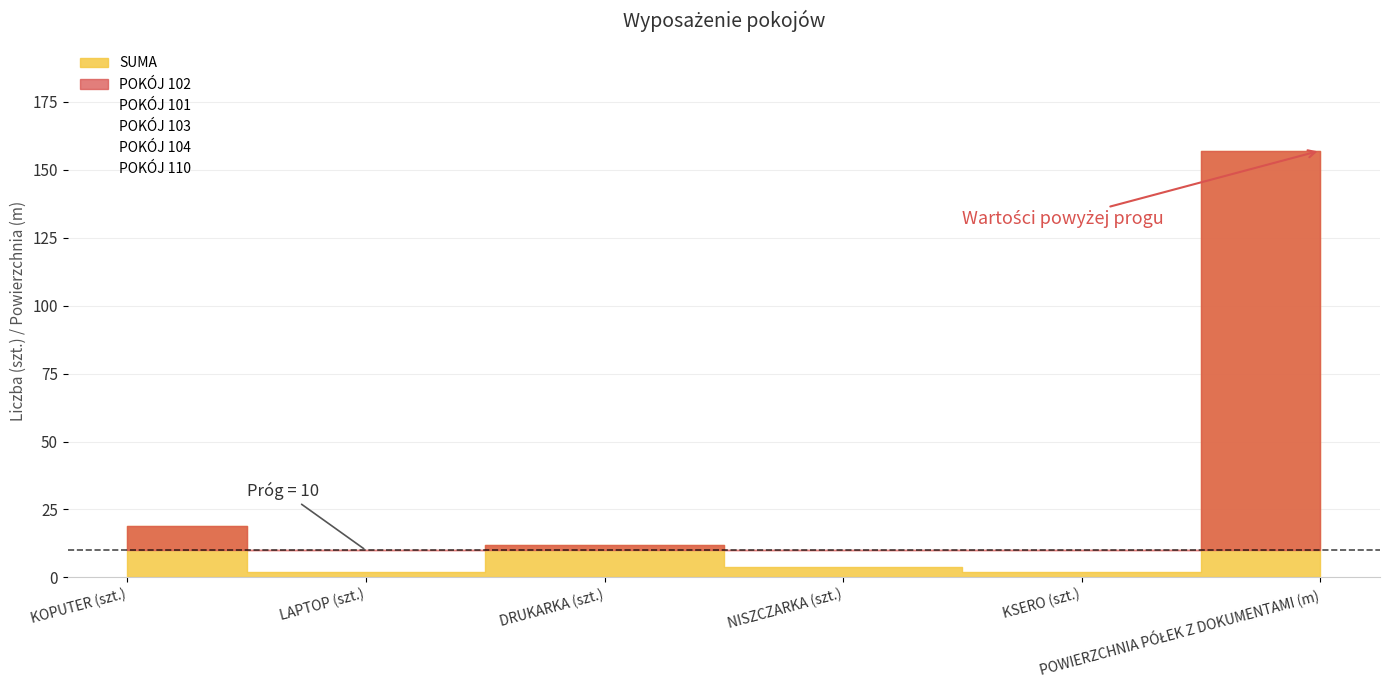

What is the total value across all series at NISZCZARKA (szt.)?

7